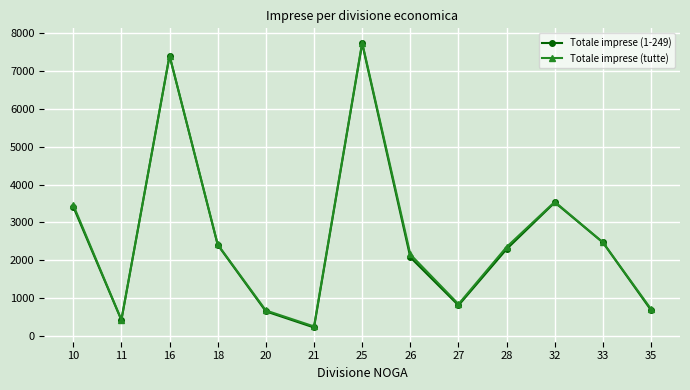

Where is the first local minimum for Totale imprese (1-249)?

11